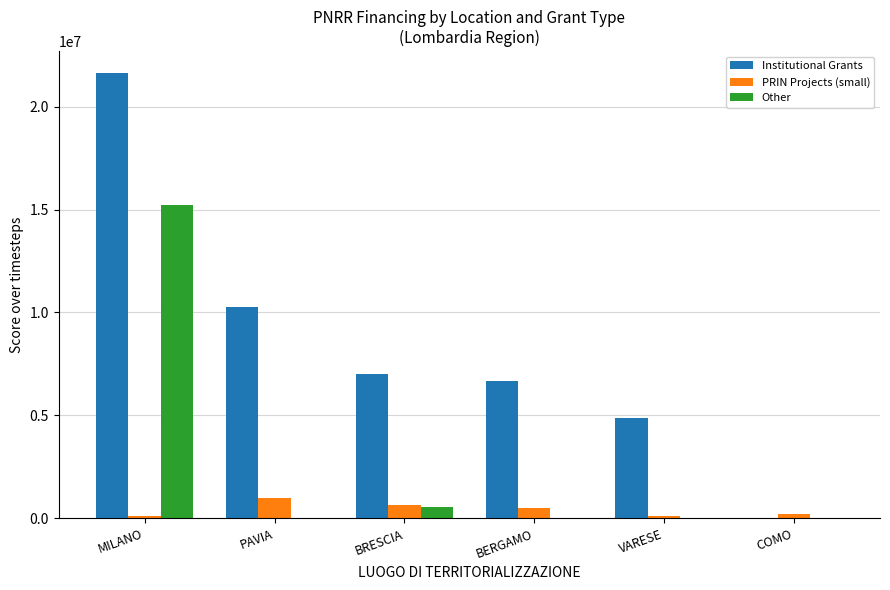

At which category is the sum across all series the highest?

MILANO